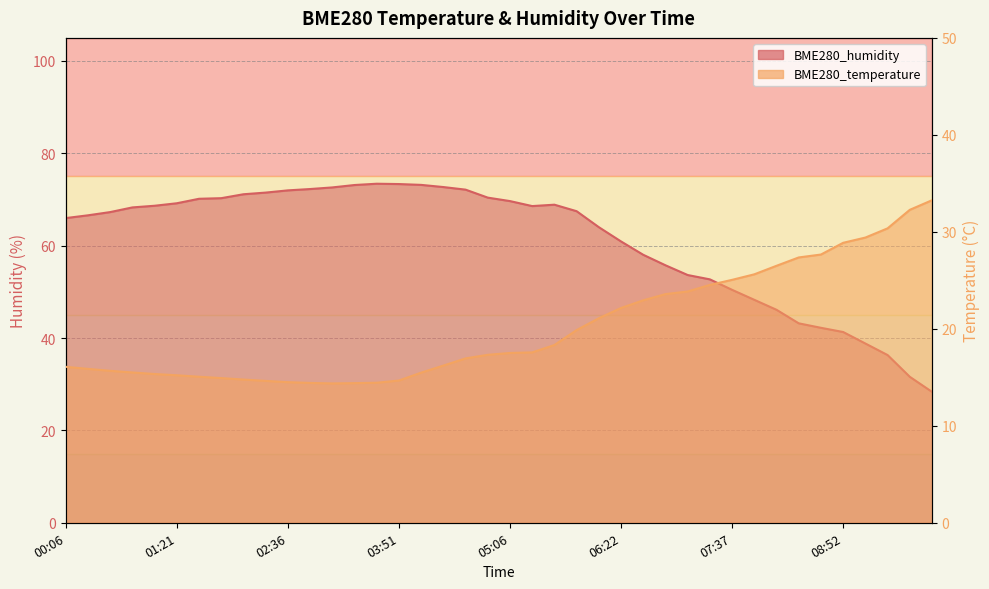

What is the total value across all series at 06:07?

85.1